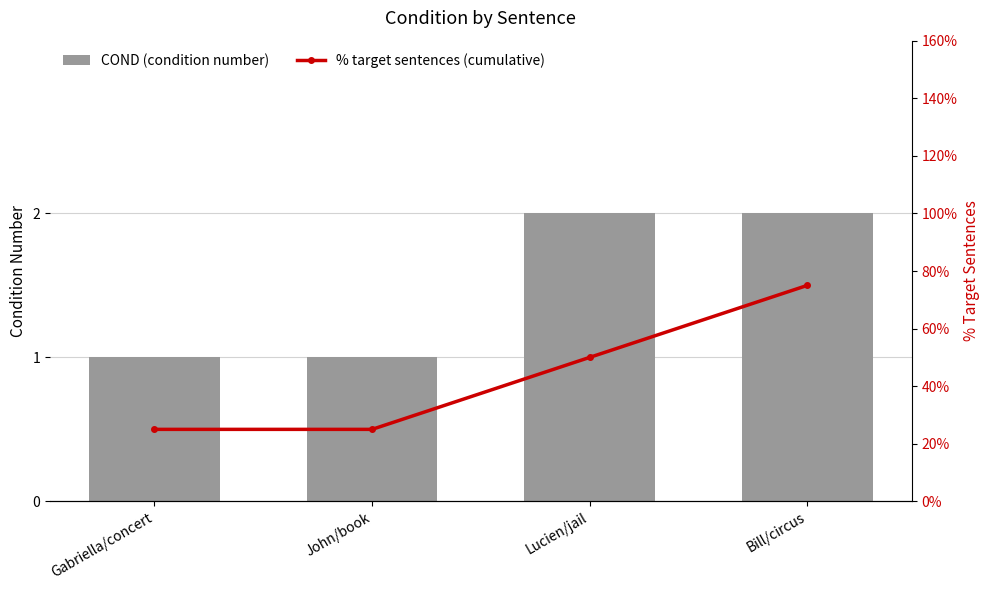

What is the sum of the COND (condition number) values at Gabriella/concert and John/book?

2